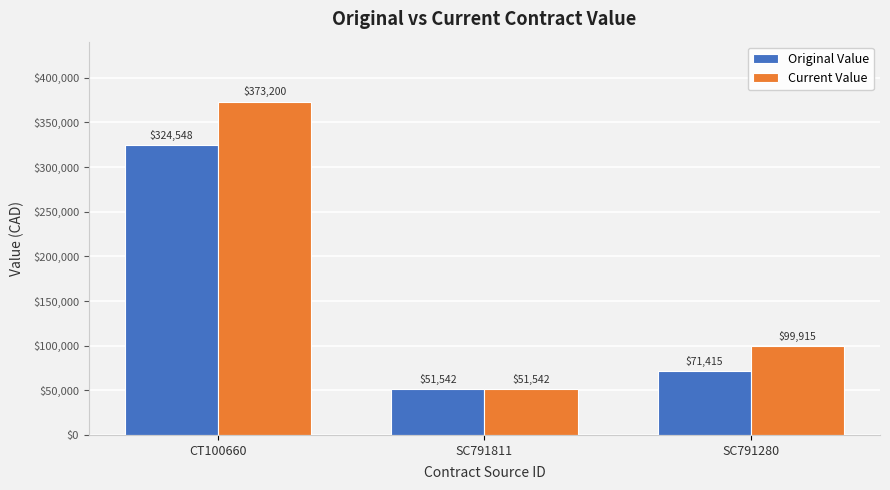

How many data points does each series have?

3